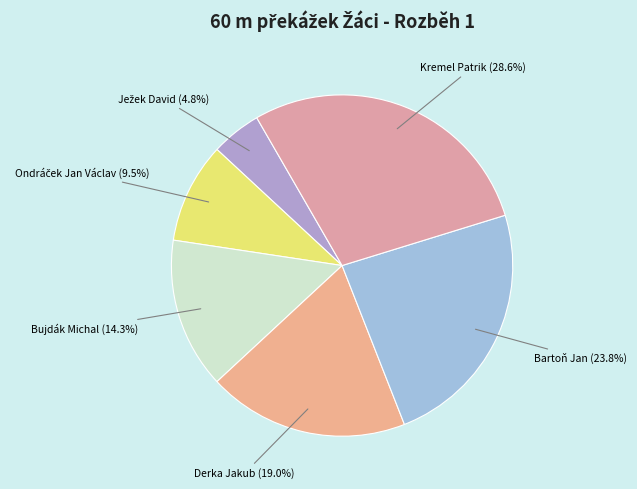

To the nearest percent, what is the difference between the largest and smallest slice percentages?

24%